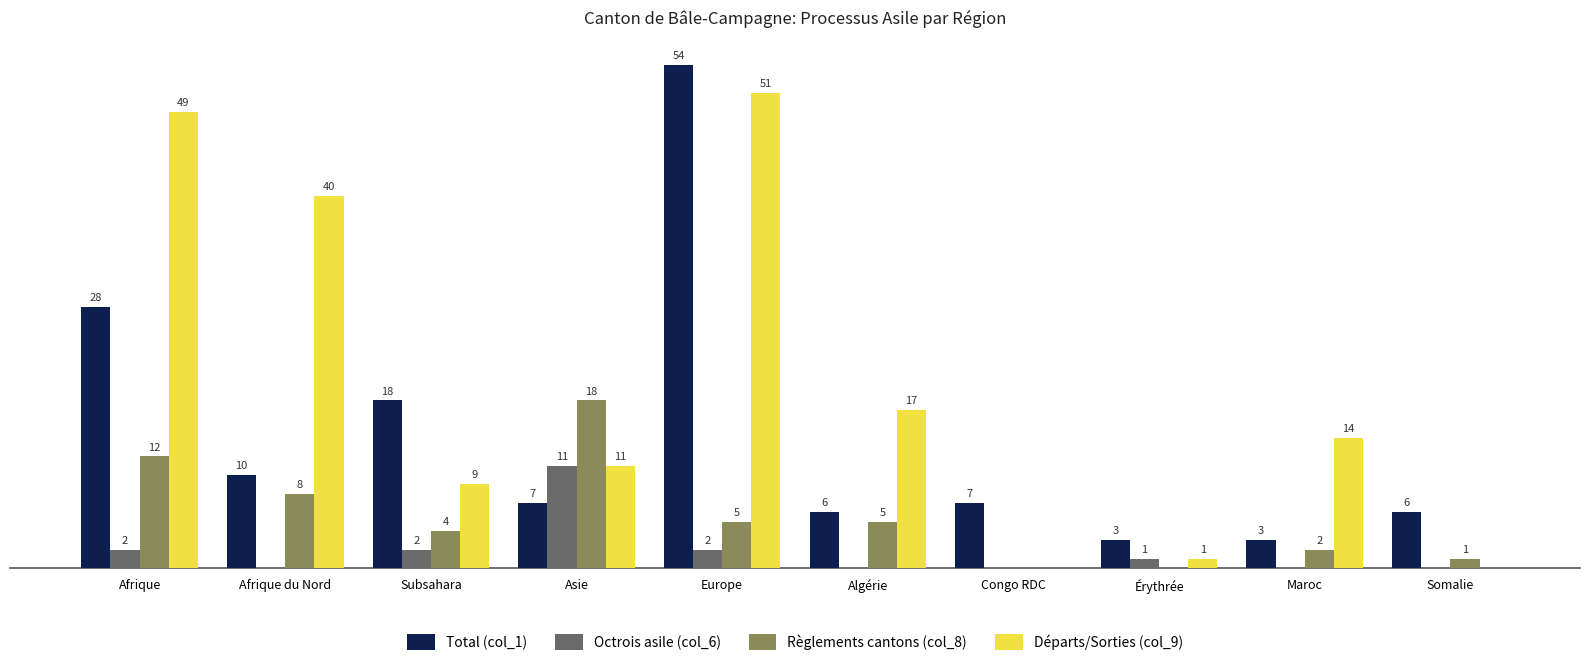

Which series changed the most between Subsahara and Maroc?

Total (col_1)